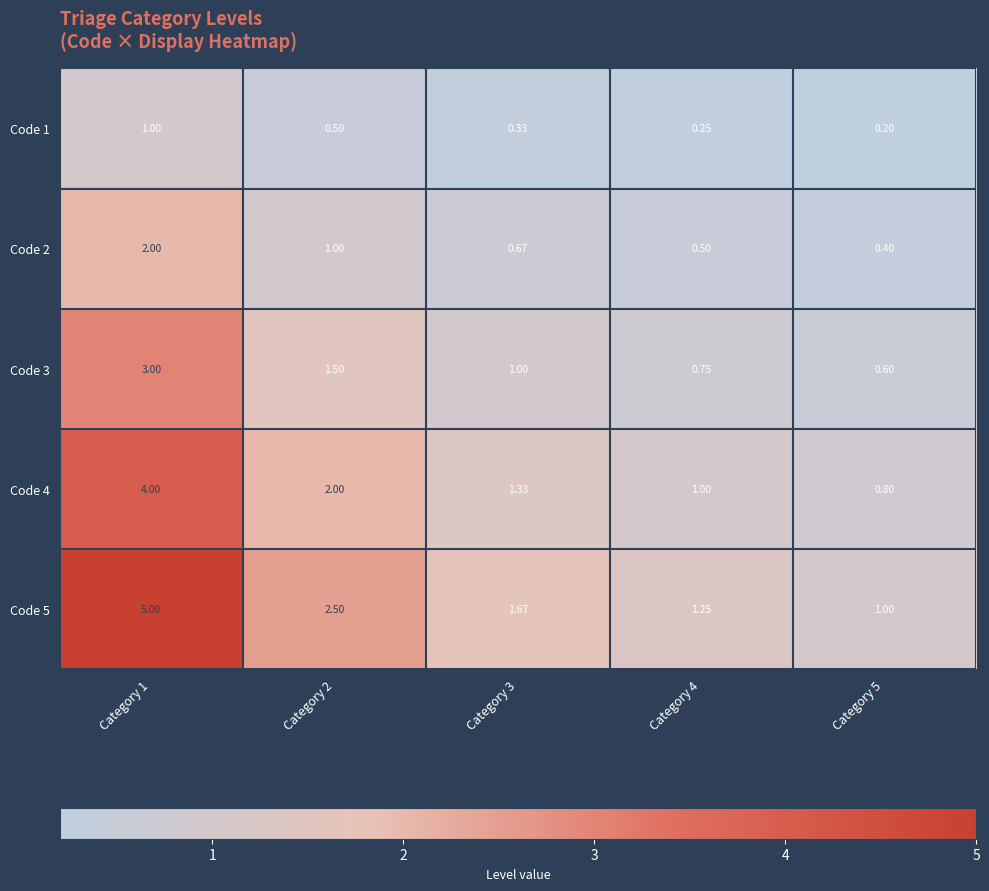

What is the maximum value shown in the chart?

5.0